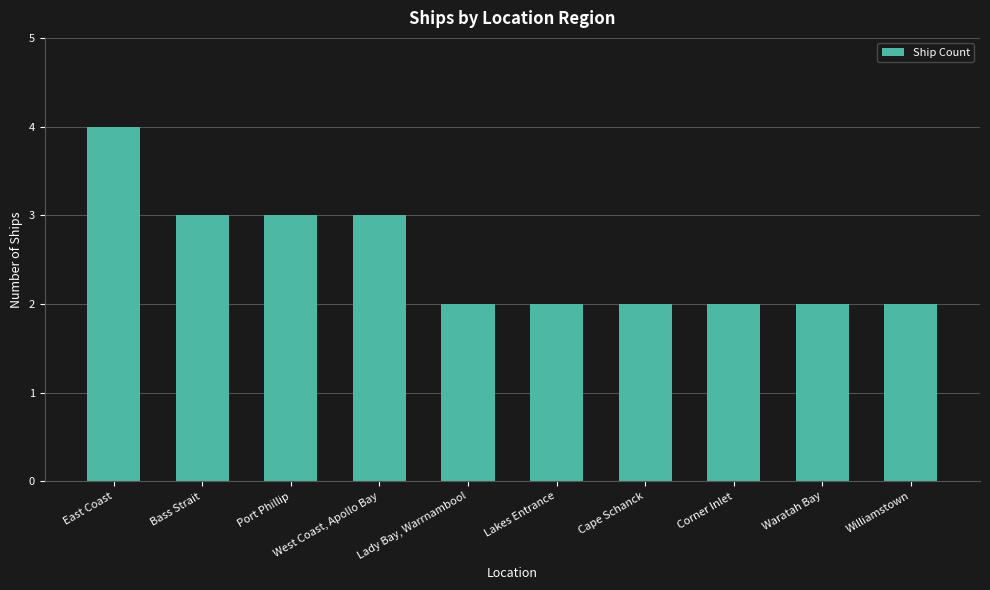

The chart shows a value of 2 at Waratah Bay. True or false?

True